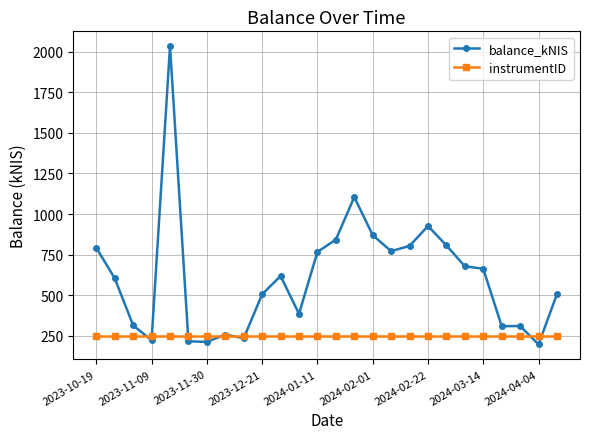

What is the greatest value displayed?

2033.8